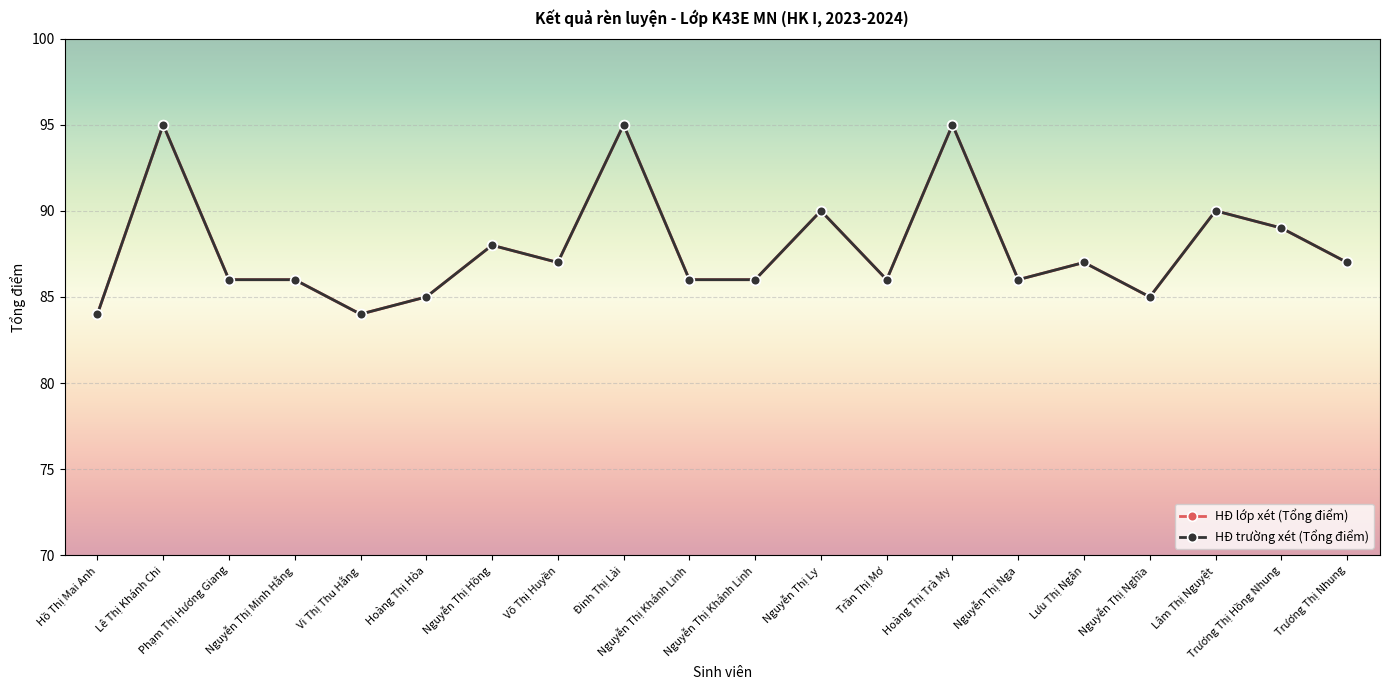

Does the chart have visible grid lines?

Yes